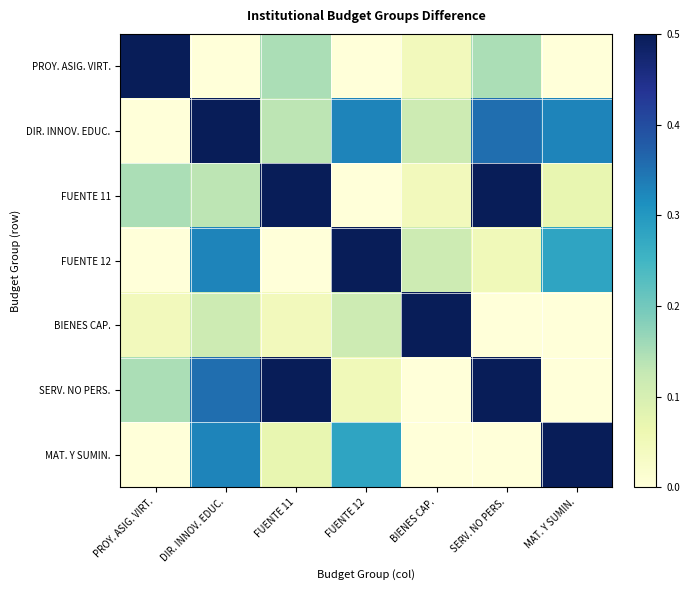

At how many categories does at least one series exceed 0?

7